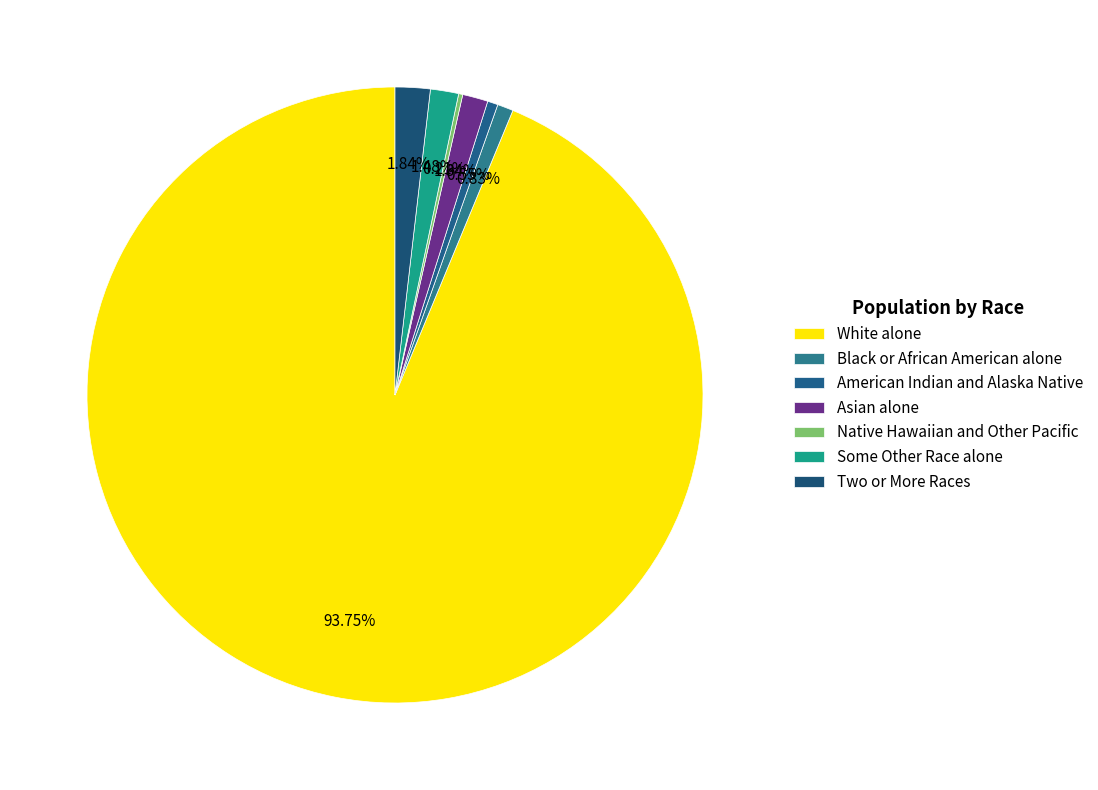

What percentage do Black or African American alone and American Indian and Alaska Native together represent?

1.4%